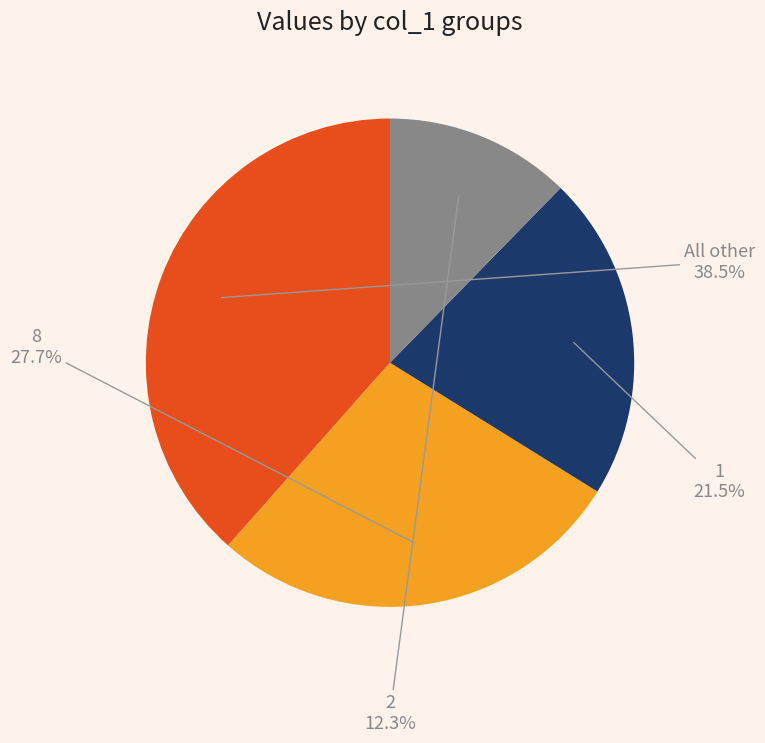

What percentage do 1 and 2 together represent?

33.8%